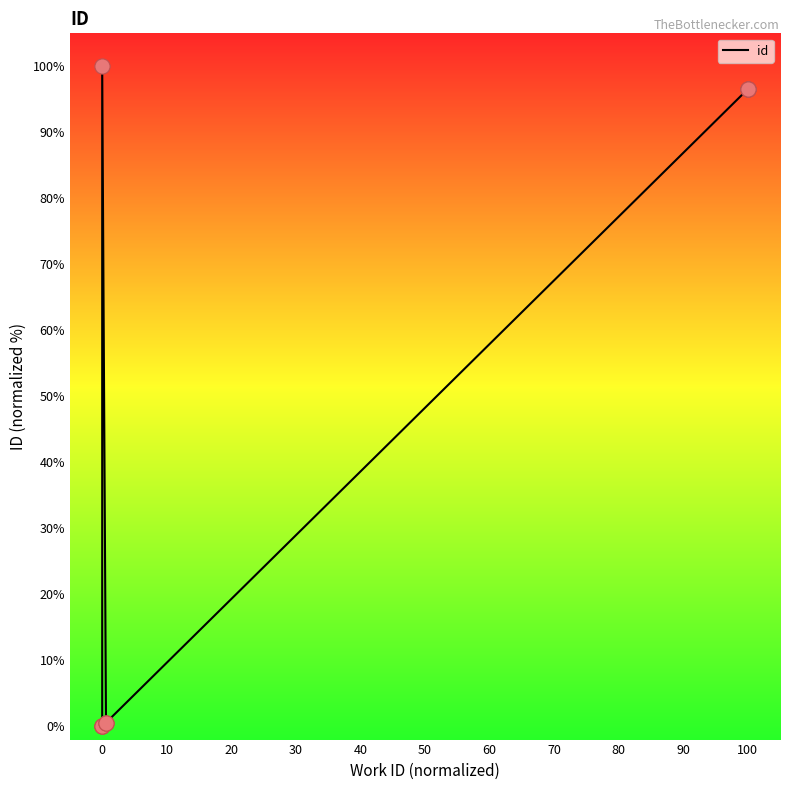

Approximately how many times larger is the value at 0 compared to 100?

1.0